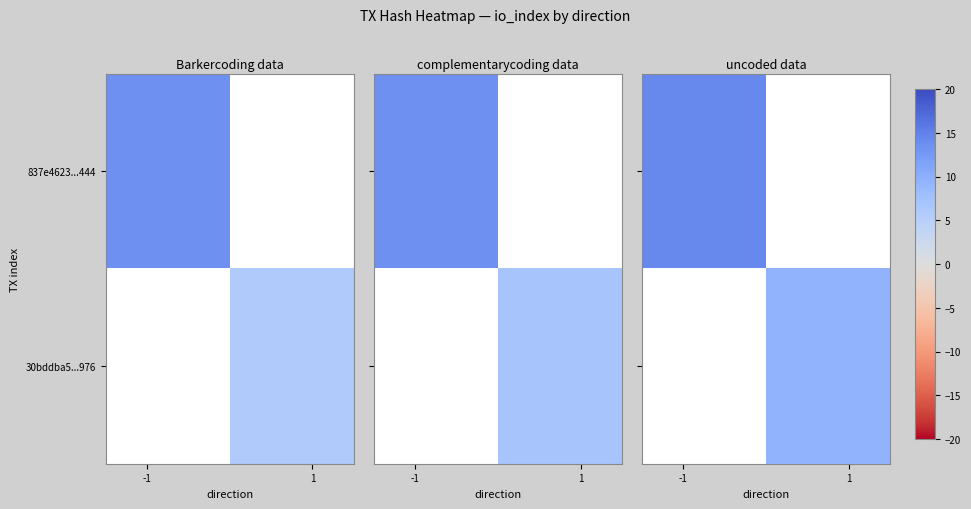

List the series in order of their peak value, highest first.

row_0, row_1